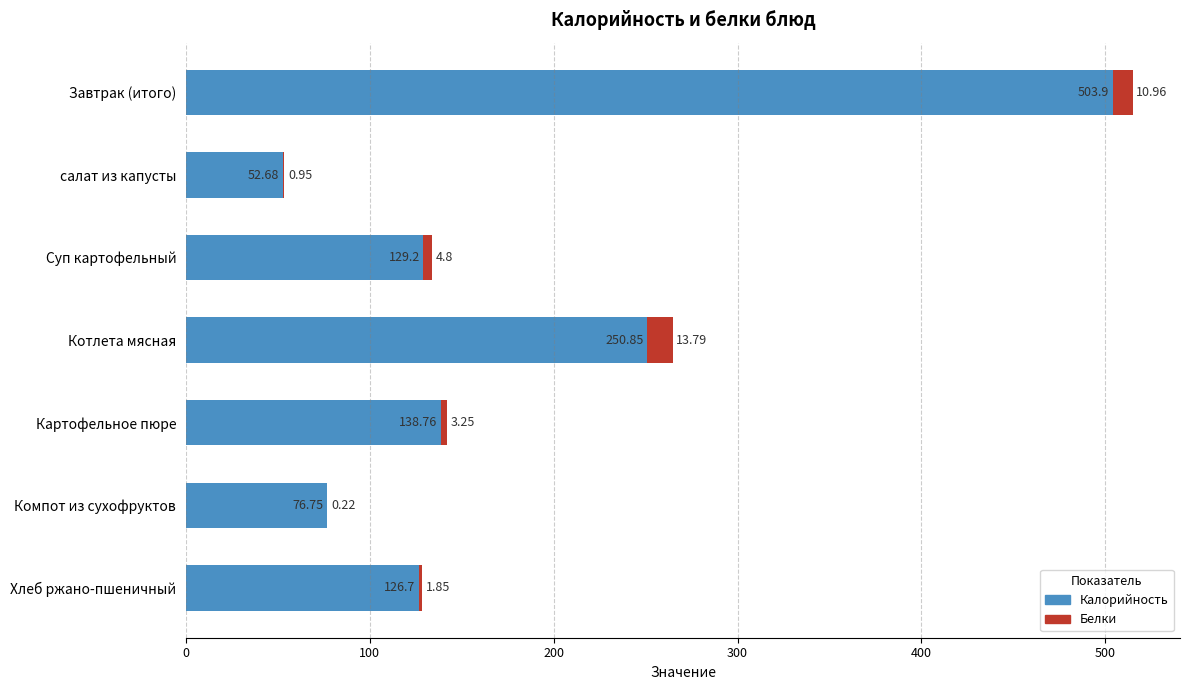

At which category is the sum across all series the highest?

Завтрак (итого)